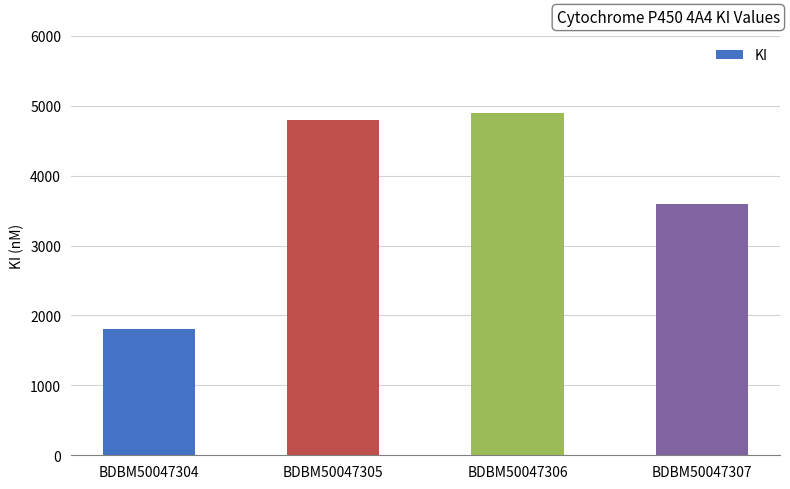

At which label is the value closest to 3350?

BDBM50047307